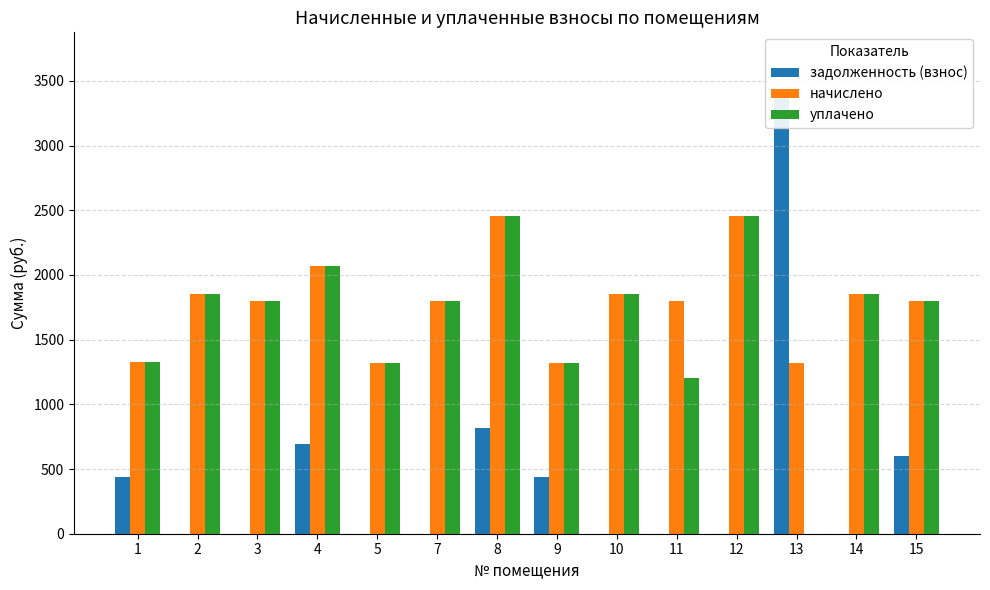

The value of уплачено at 5 is 1319.0. True or false?

True